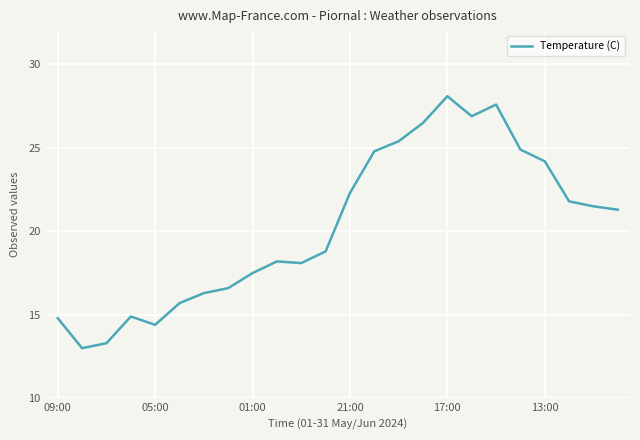

What is the smallest value displayed?

13.0